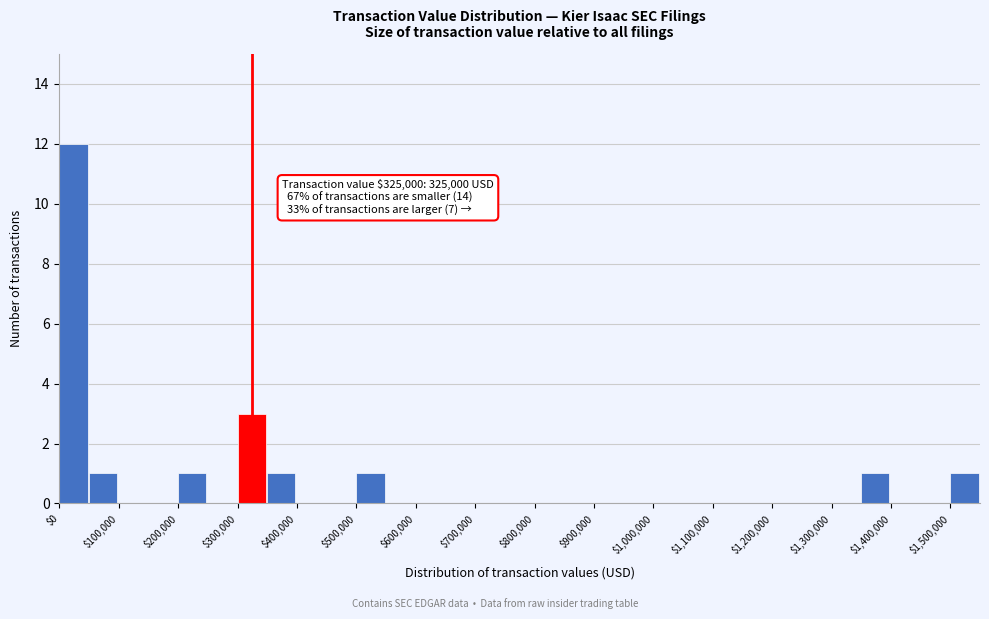

Which range on the x-axis has the tallest bar?

0 to 50000